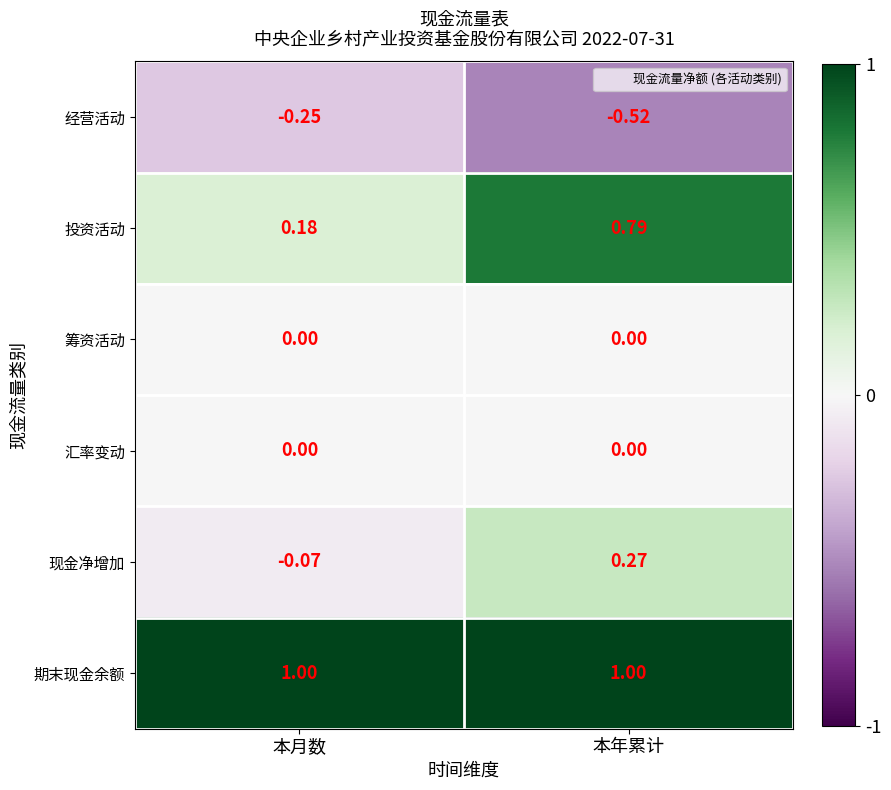

At which category is the sum across all series the highest?

本年累计